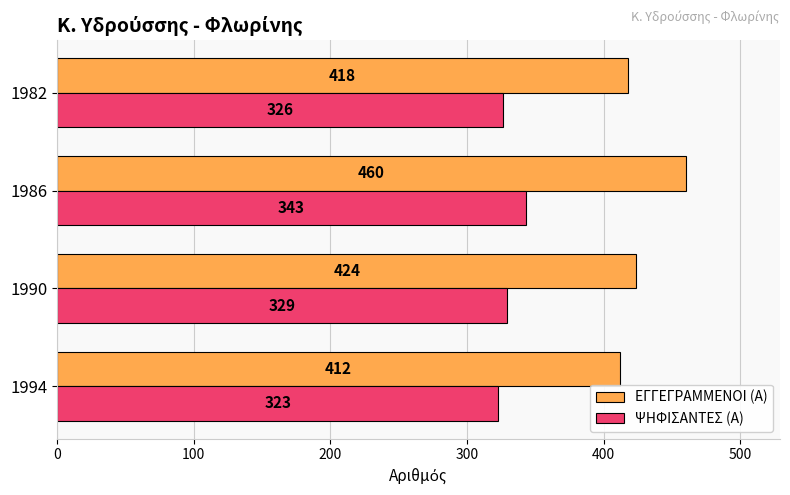

Which series has the largest total across all categories?

ΕΓΓΕΓΡΑΜΜΕΝΟΙ (Α)